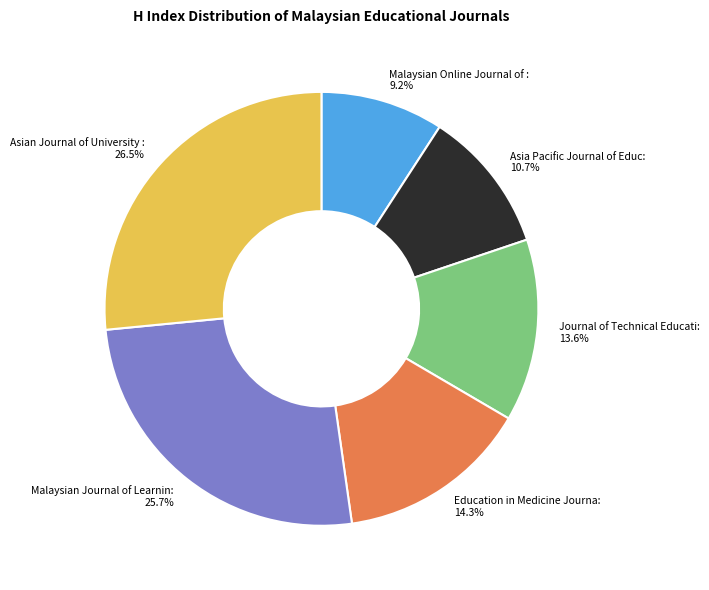

Is there any slice that represents more than half of the pie?

No